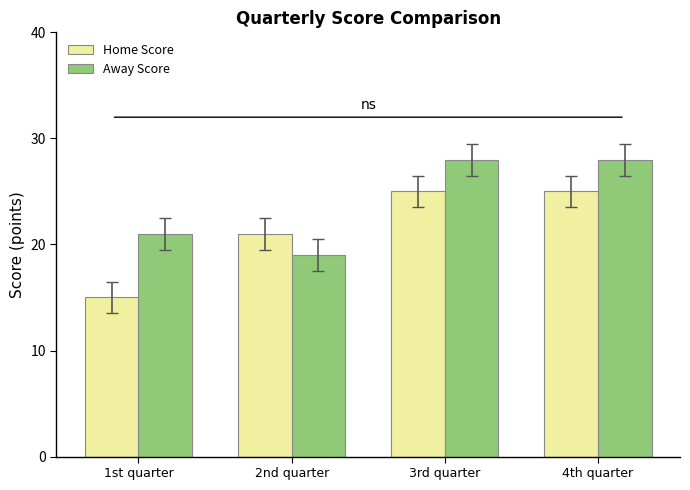

What is the difference between the maximum and second lowest values in the Away Score series?

7